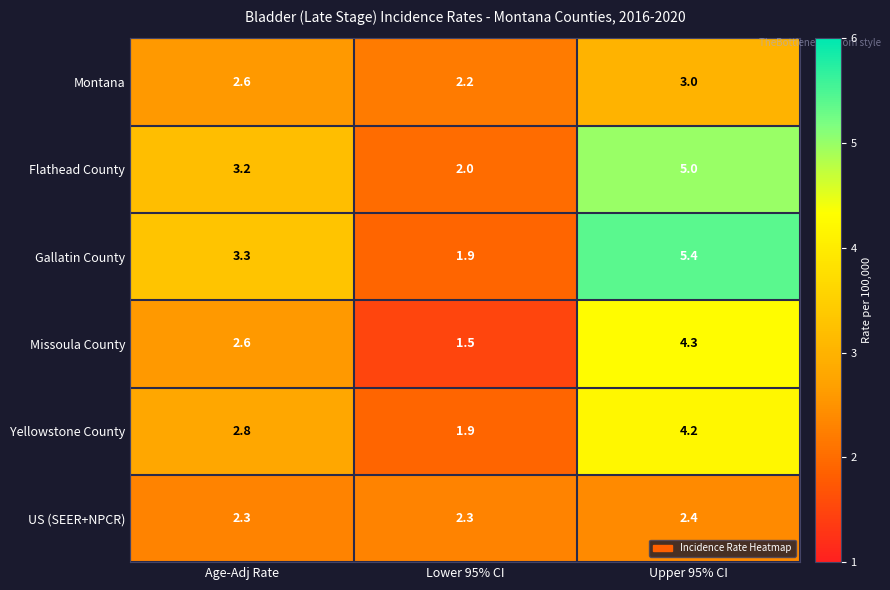

How many Montana values are between 2 and 3?

3